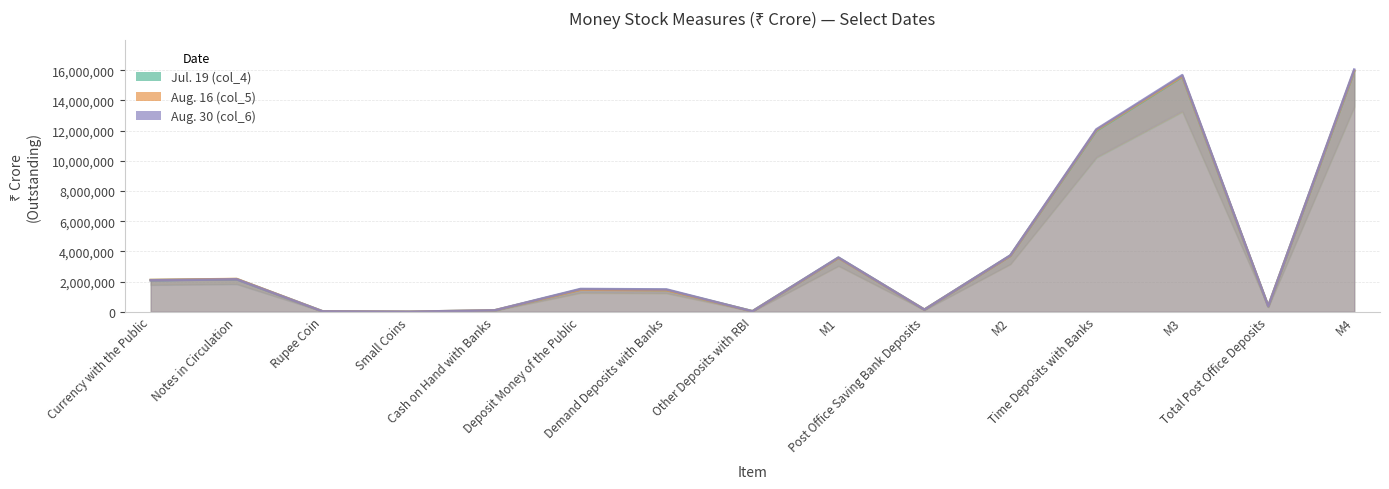

Between Cash on Hand with Banks and M3, which is larger?

M3